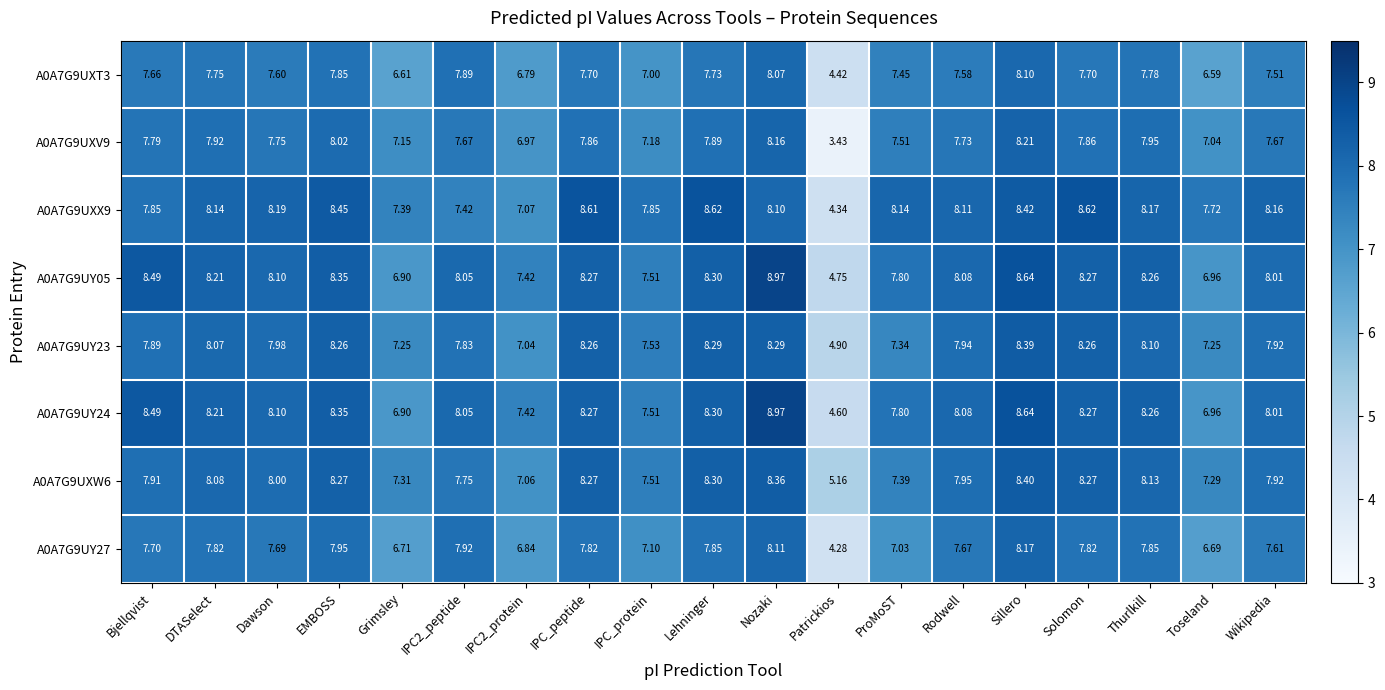

At how many categories does at least one series exceed 5?

19